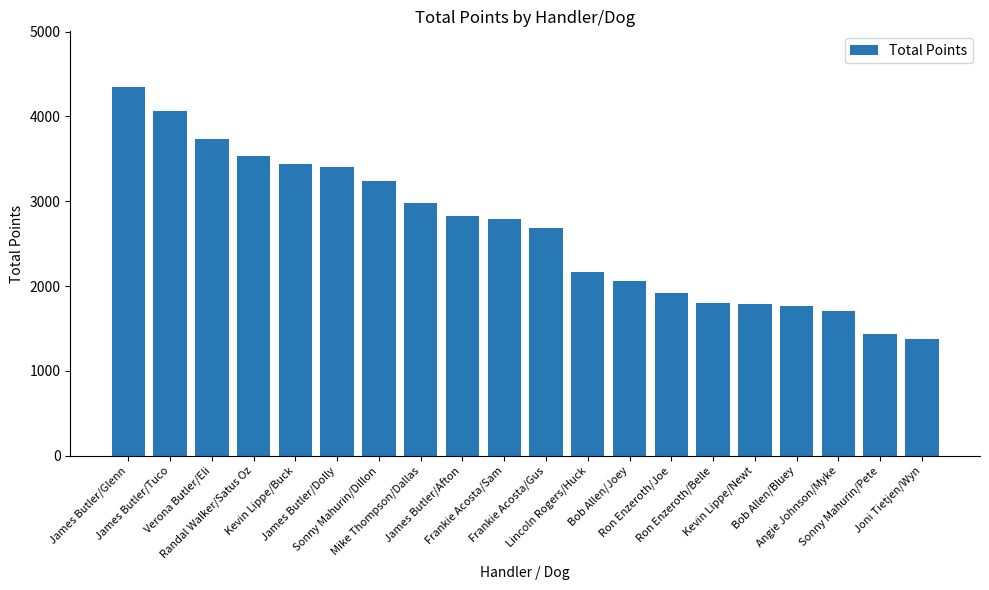

Read the value at Bob Allen/Joey, to the nearest 100.

2100